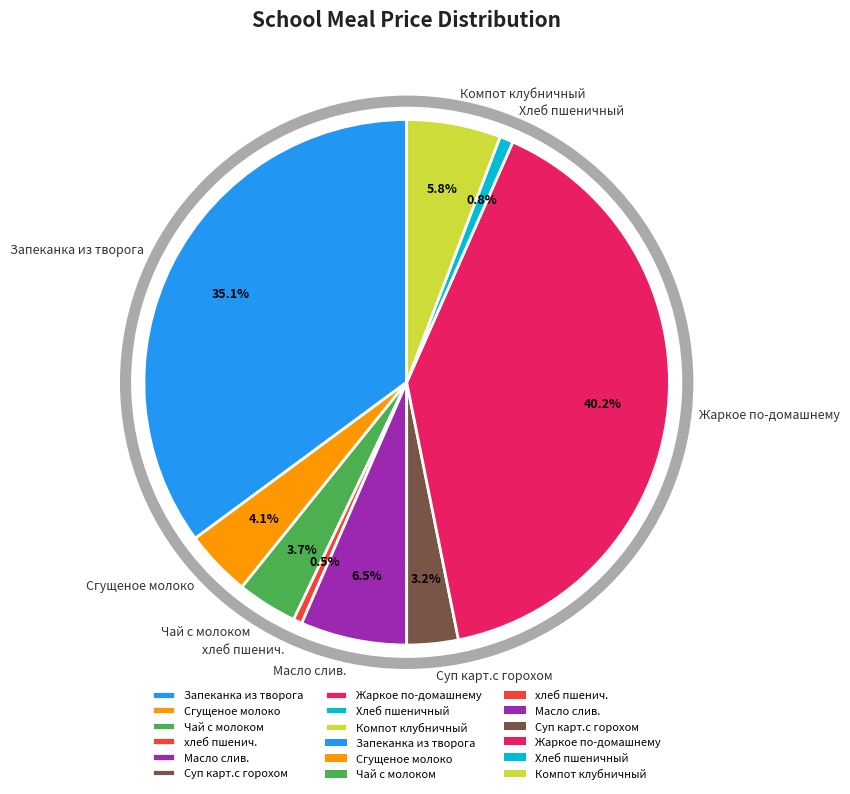

Which slice is the largest?

Жаркое по-домашнему